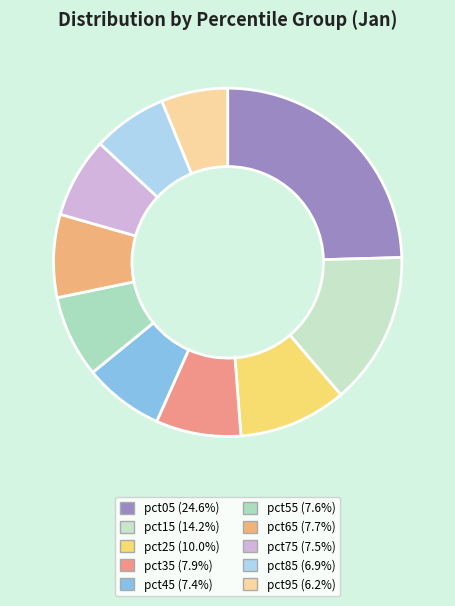

How many segments does this pie chart have?

10